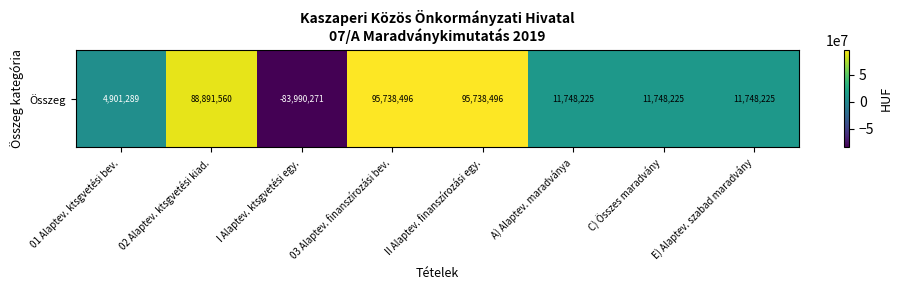

The chart shows a value of 95738496 at II Alaptev. finanszírozási egy.. True or false?

True